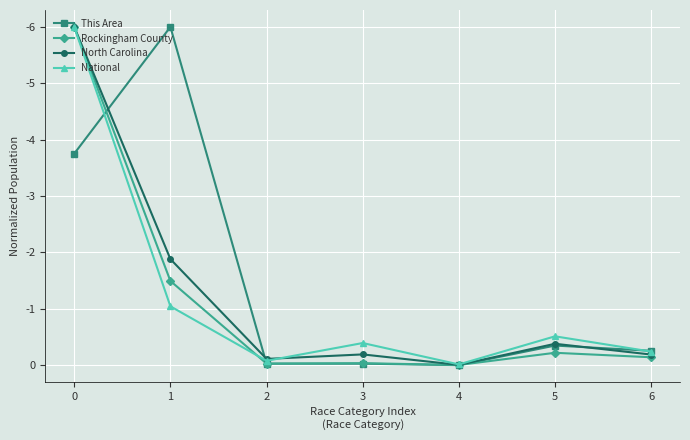

Which series ends up on top after the final intersection of Rockingham County and National?

National